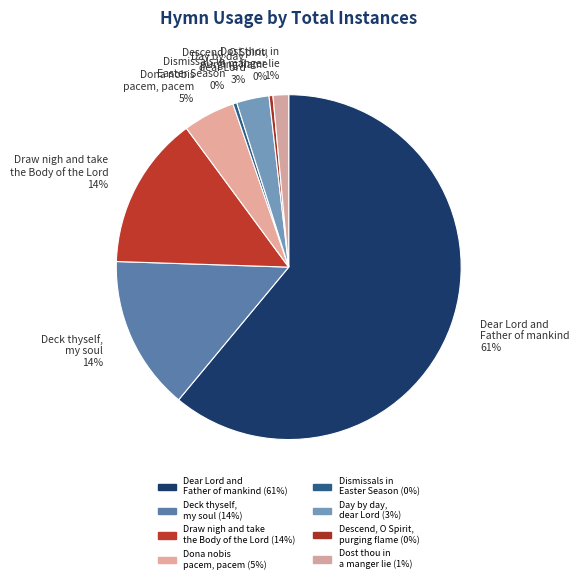

Which has a higher value, Day by day, dear Lord or Dost thou in a manger lie?

Day by day, dear Lord